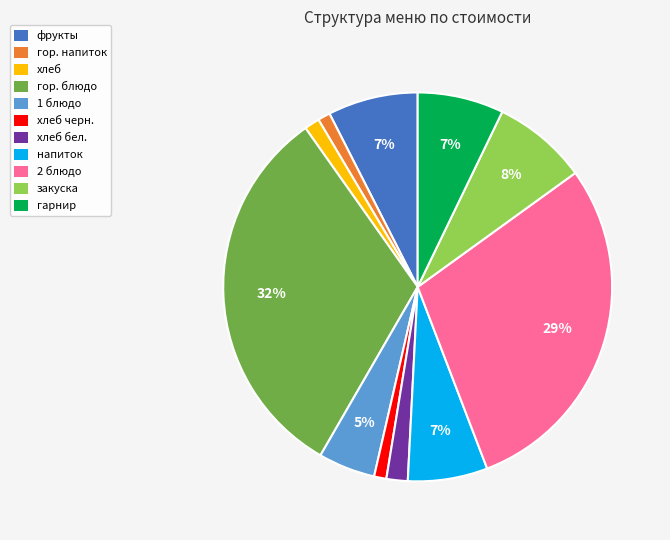

Which has a higher value, хлеб черн. or хлеб бел.?

хлеб бел.